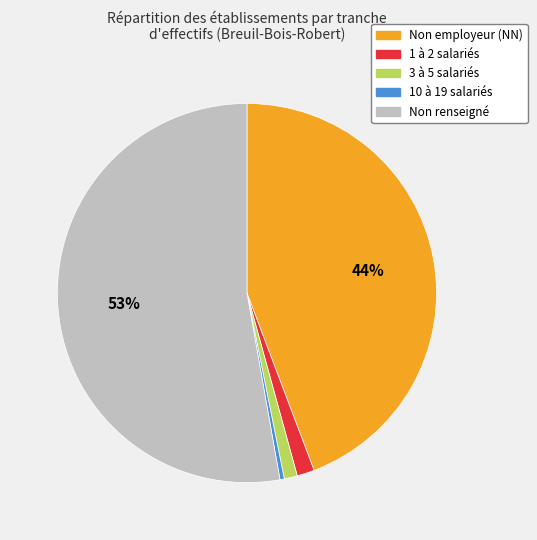

To the nearest percent, what is the average slice percentage?

20%